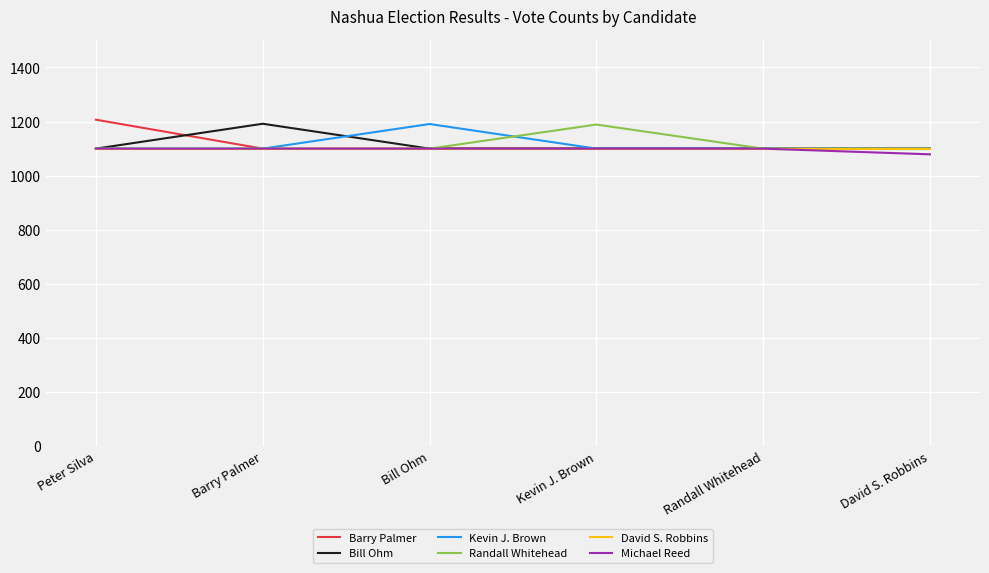

What is the sum of all David S. Robbins values?

6600